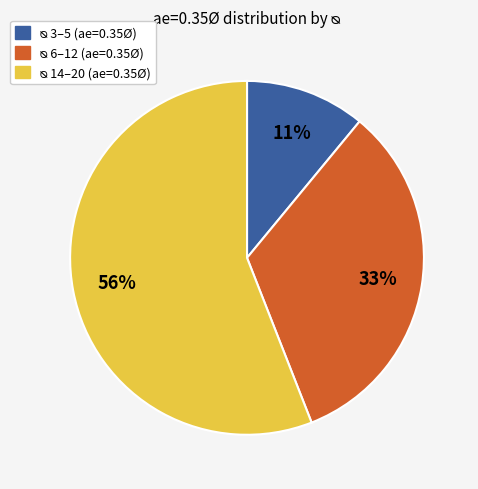

Count the number of slices in the pie.

3